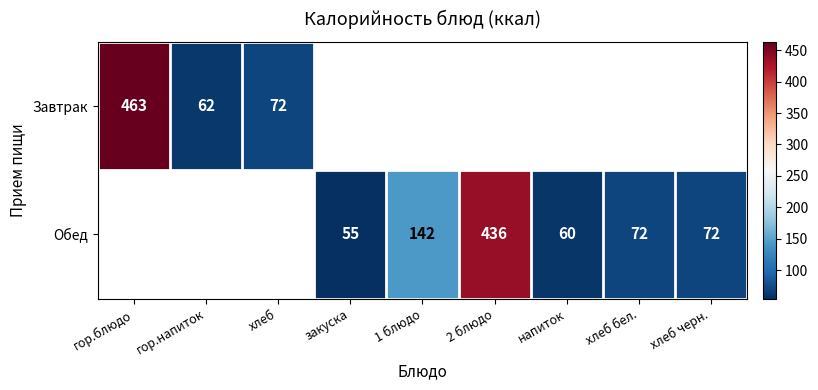

Count the number of categories in the chart.

9